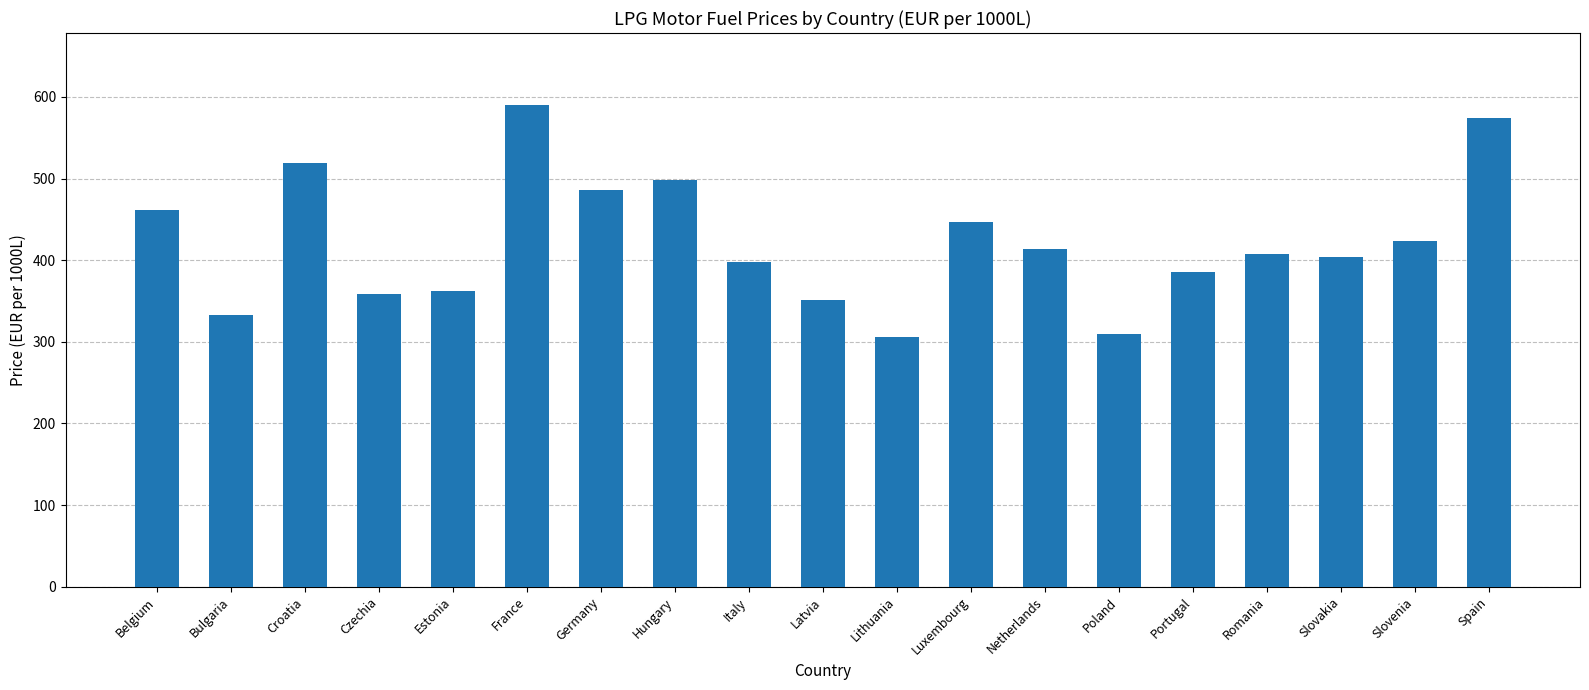

What is the label of the 13th bar from the right?

Germany